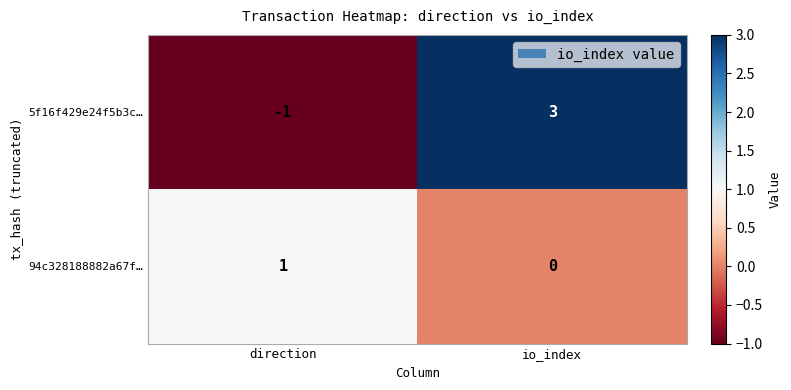

The value of 5f16f429e24f5b3c… at direction is -1. True or false?

True